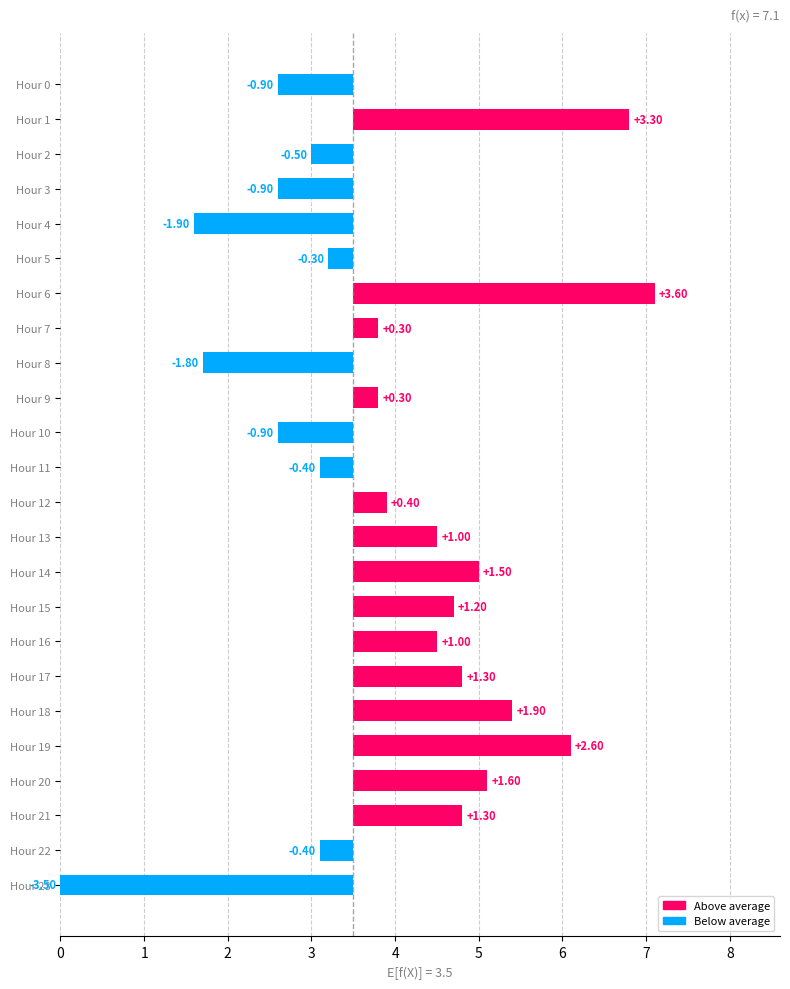

Is it true that the value at Hour 15 is 1.2?

True